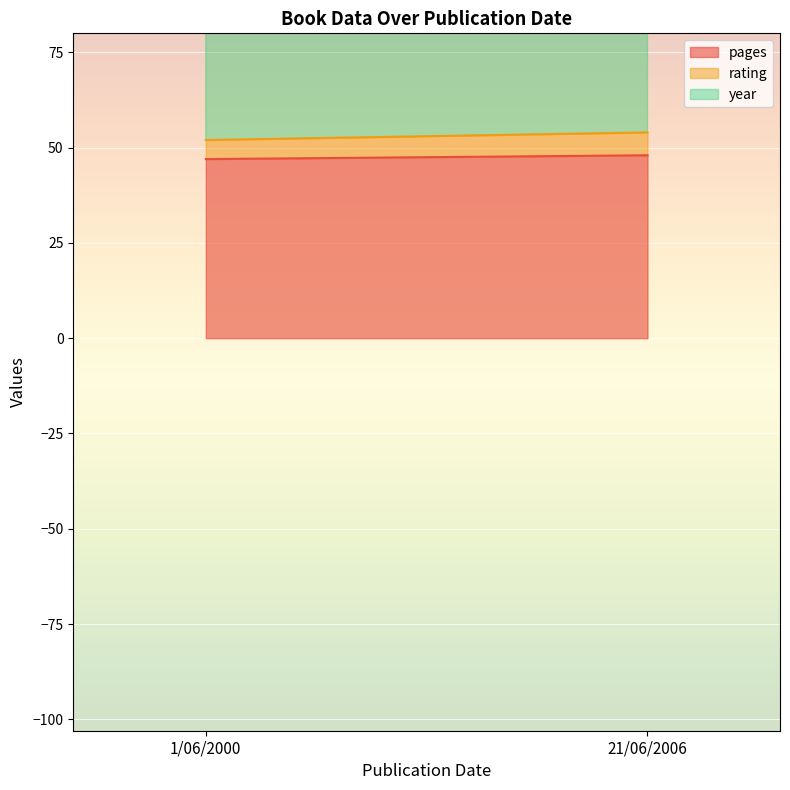

What is the value of the rating point at the 1st from the left?

5